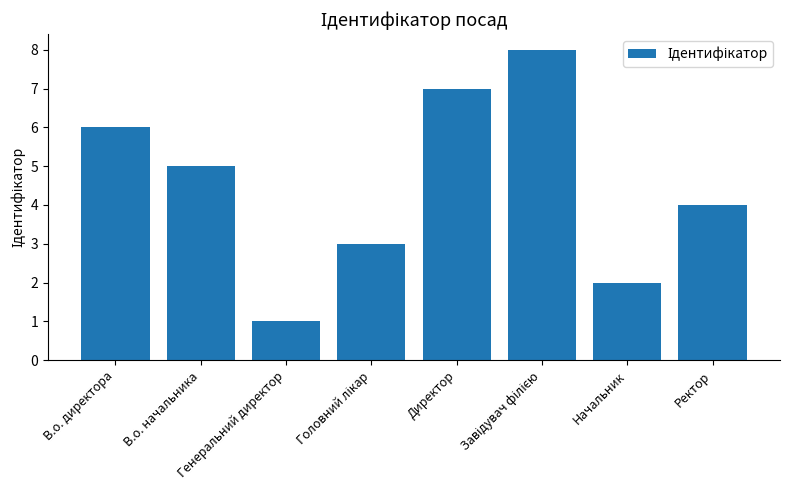

What is the maximum value shown in the chart?

8